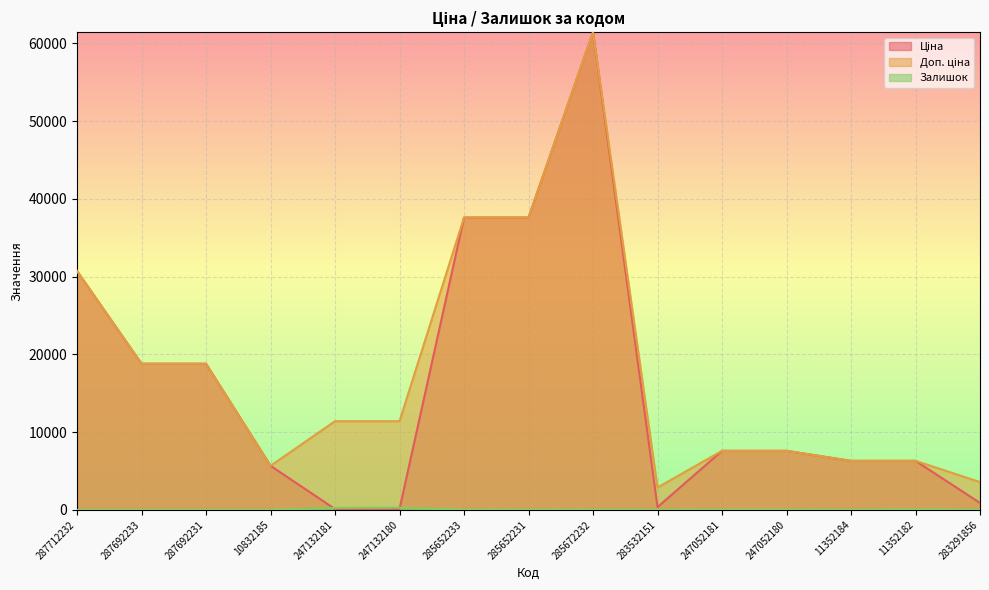

How many data points in Доп. ціна are less than 11410?

7